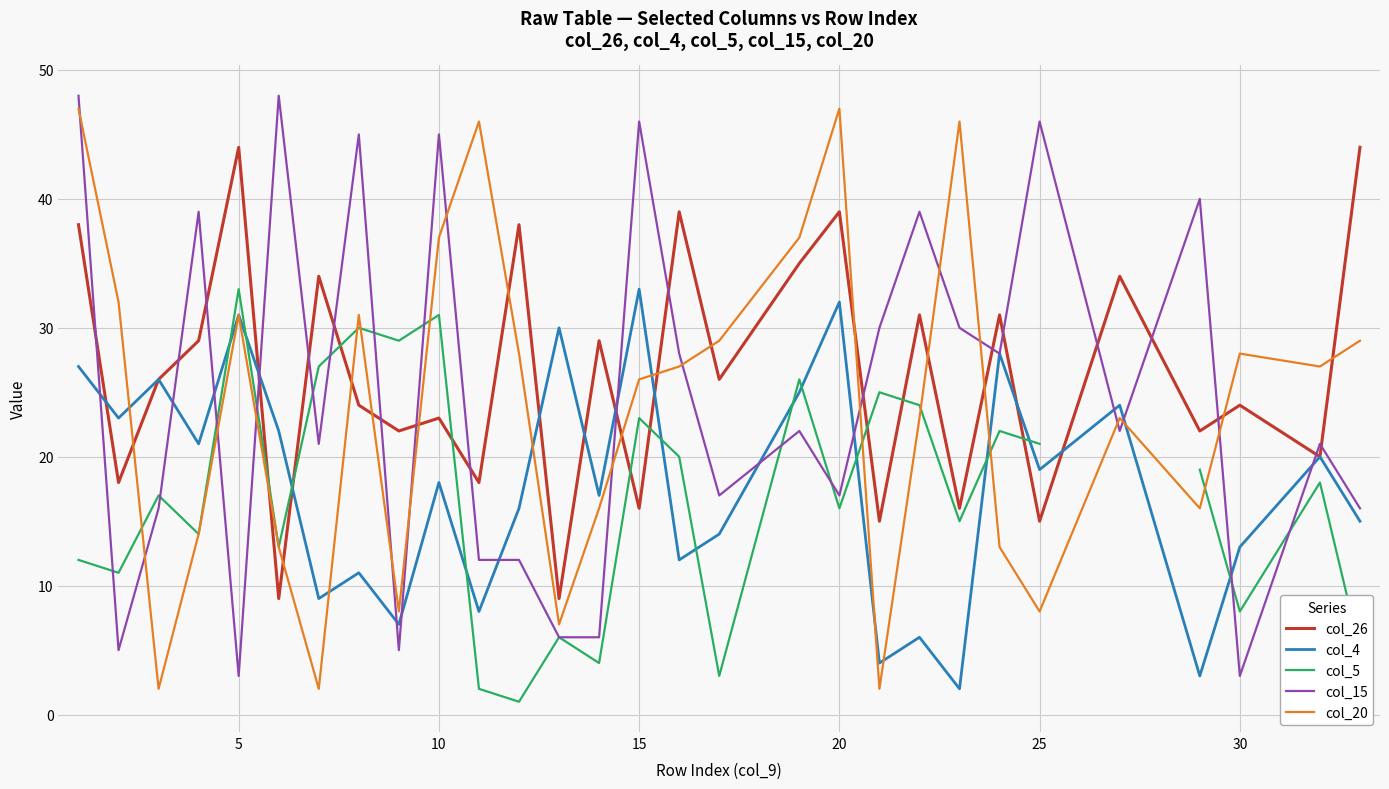

Is it true that col_15 equals 17 at 20?

True